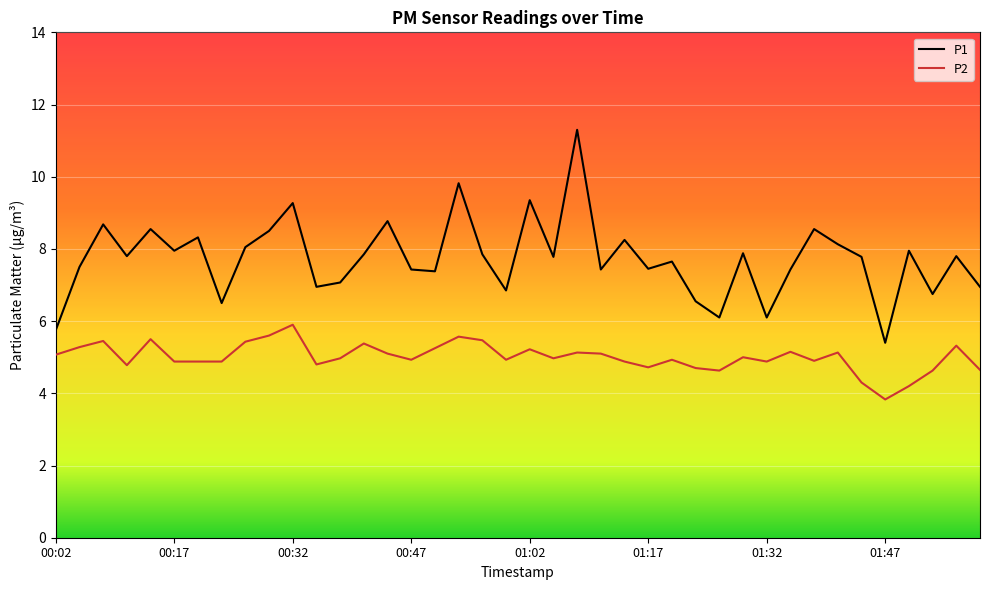

What is the difference between the maximum and minimum values in the P2 series?

2.1